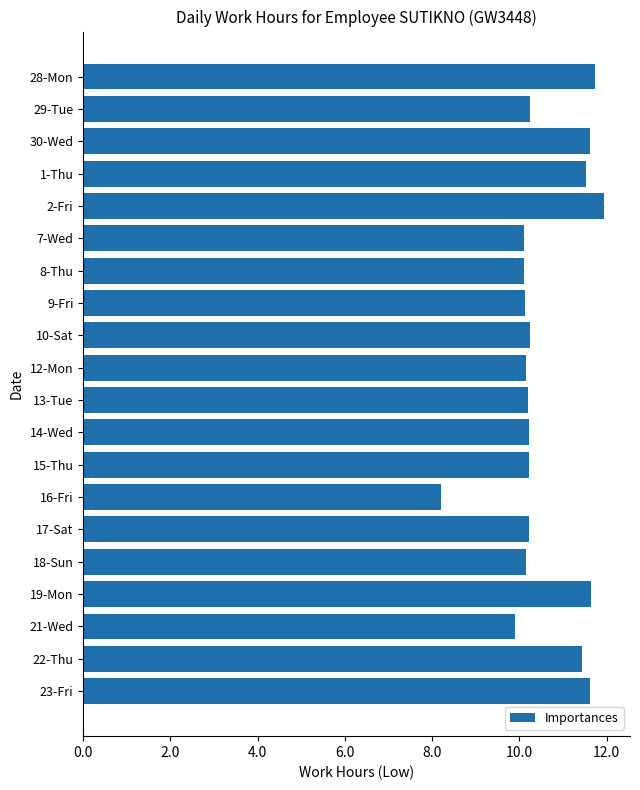

Is it true that the value at 9-Fri is 3.0?

False